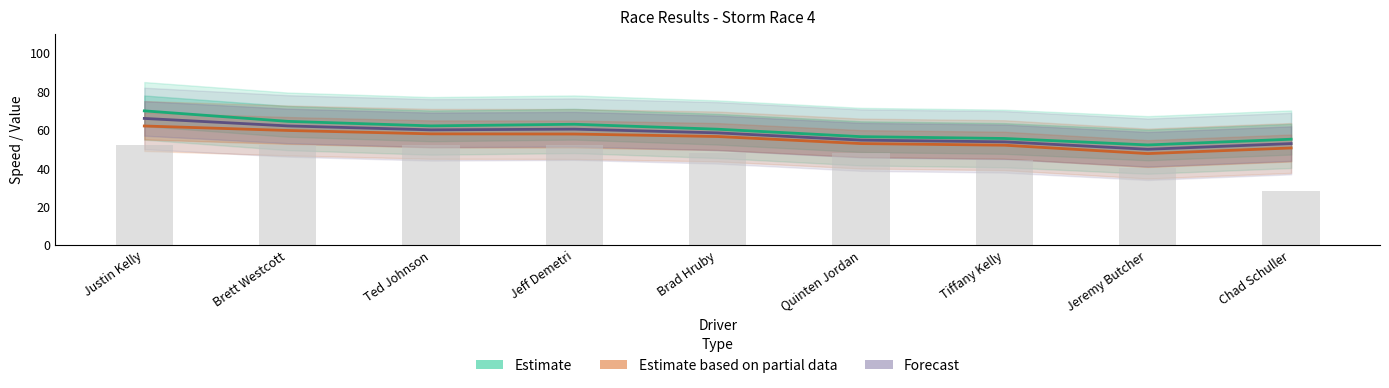

What position from the right is Brad Hruby?

5